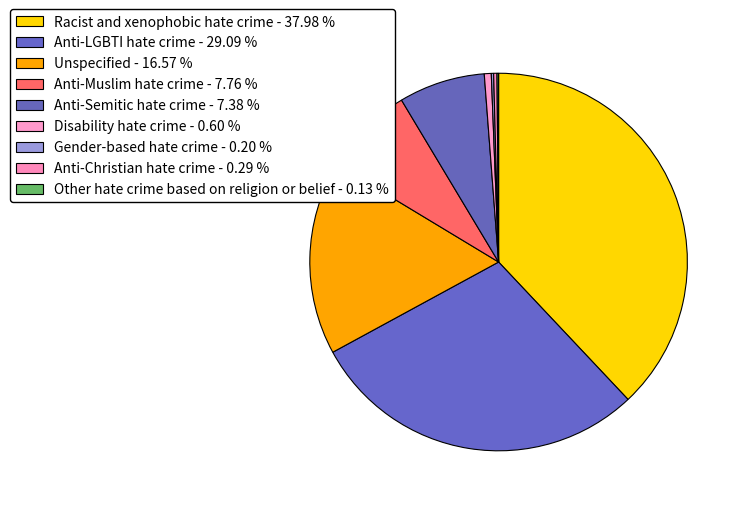

The Racist and xenophobic hate crime slice represents 38% of the pie. True or false?

True